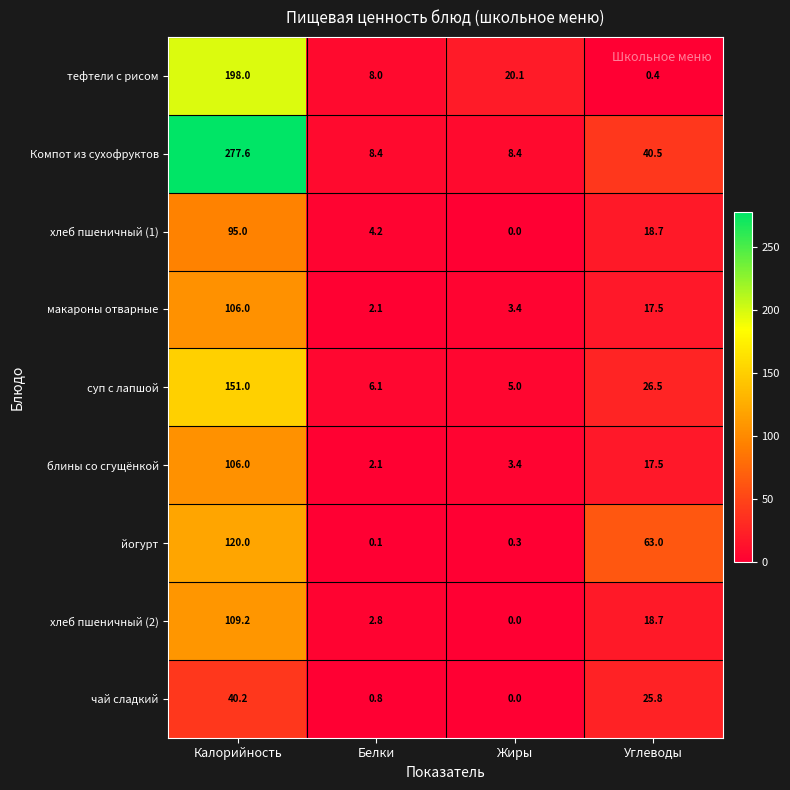

What is the difference between the maximum and minimum values in the йогурт series?

119.9